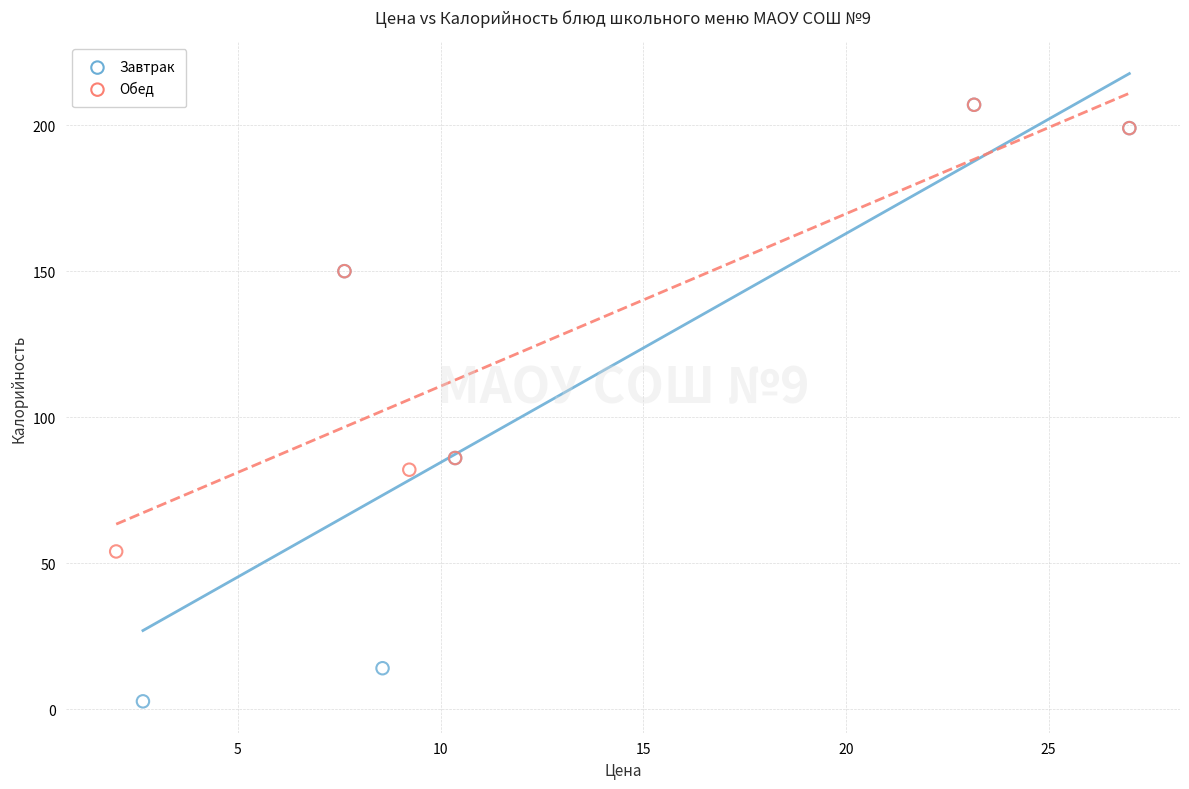

Which series has the widest spread of Y values?

Завтрак